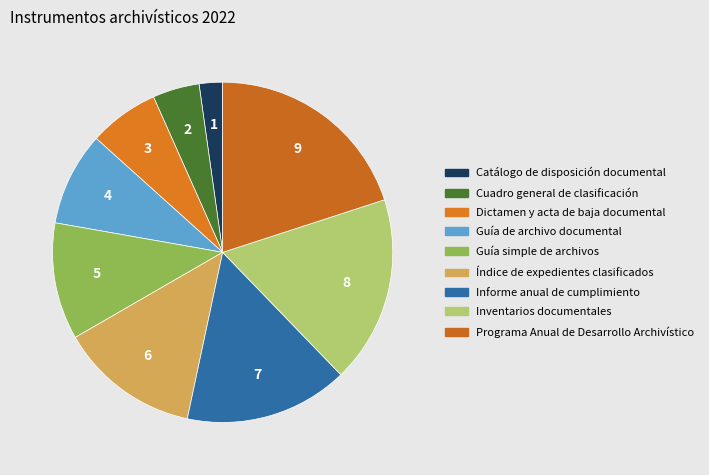

How many segments does this pie chart have?

9